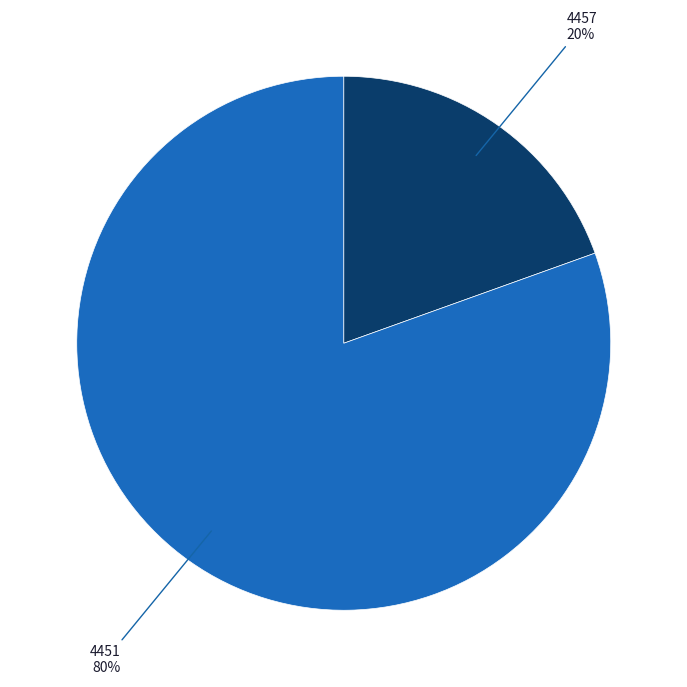

Rank the categories by value from lowest to highest.

4457, 4451